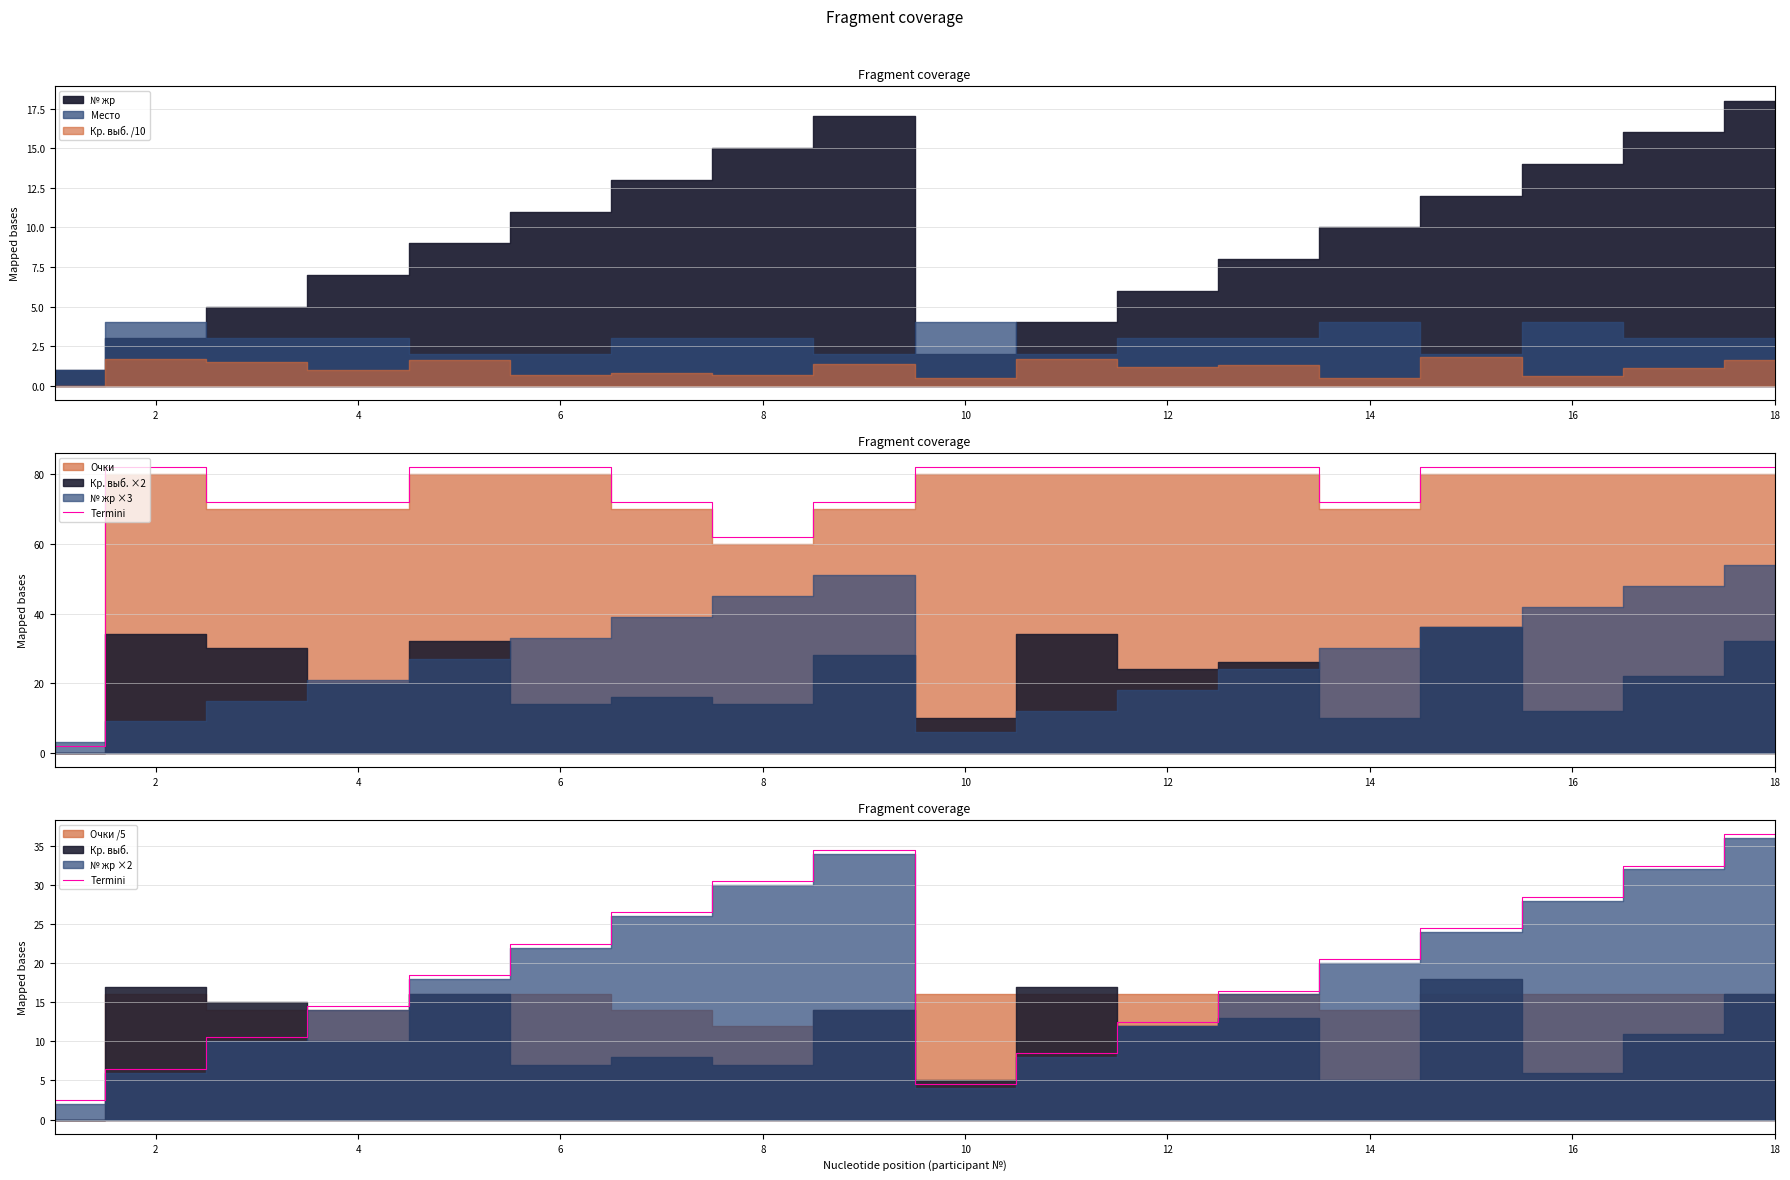

What is the difference between the values at 10 and 12?

8.0